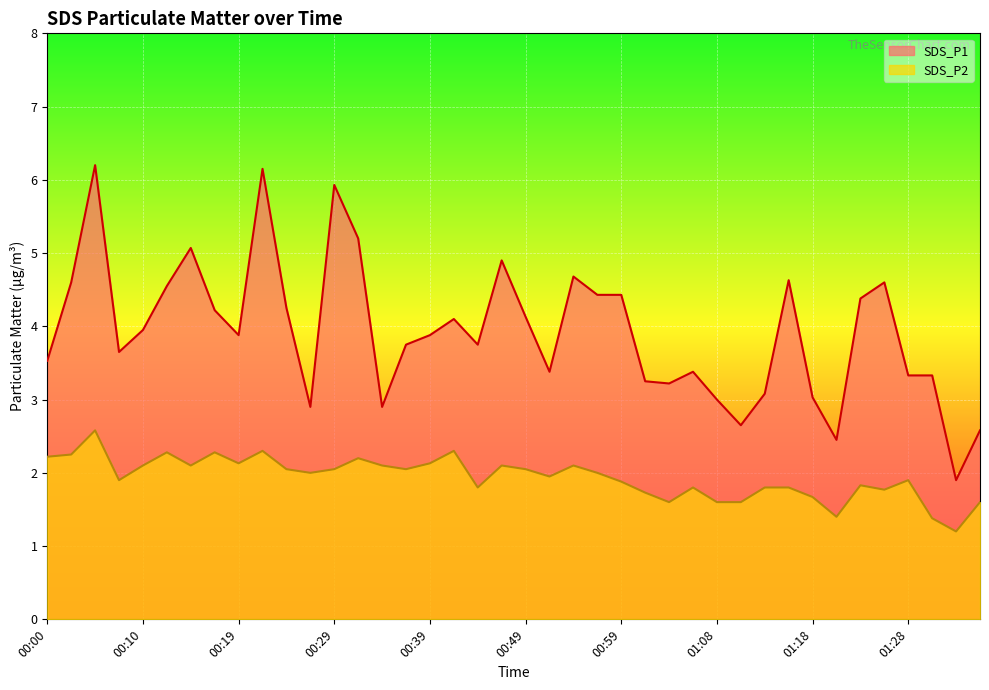

What is the label of the 6th point from the right?

01:23